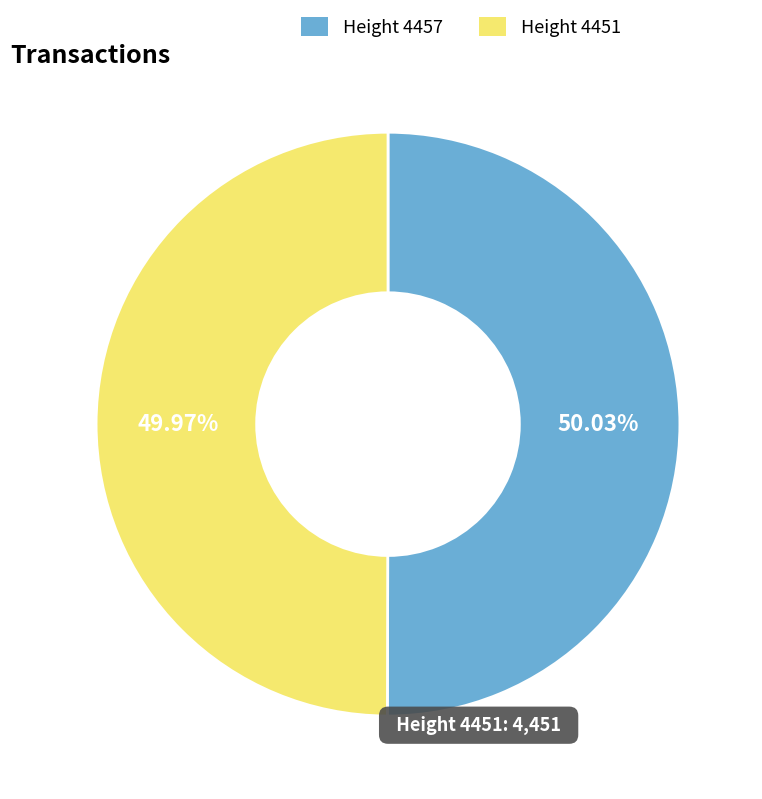

Does any single category account for the majority?

Yes